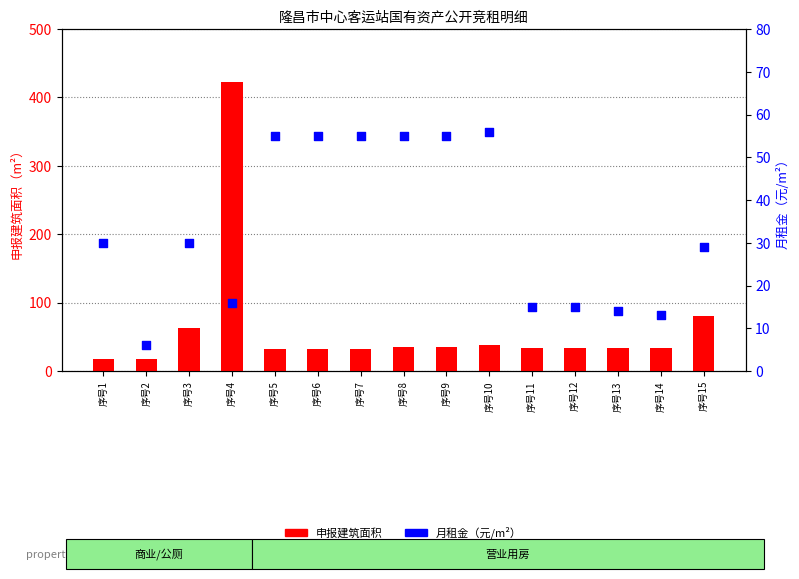

Which series reaches the maximum Y coordinate?

申报建筑面积